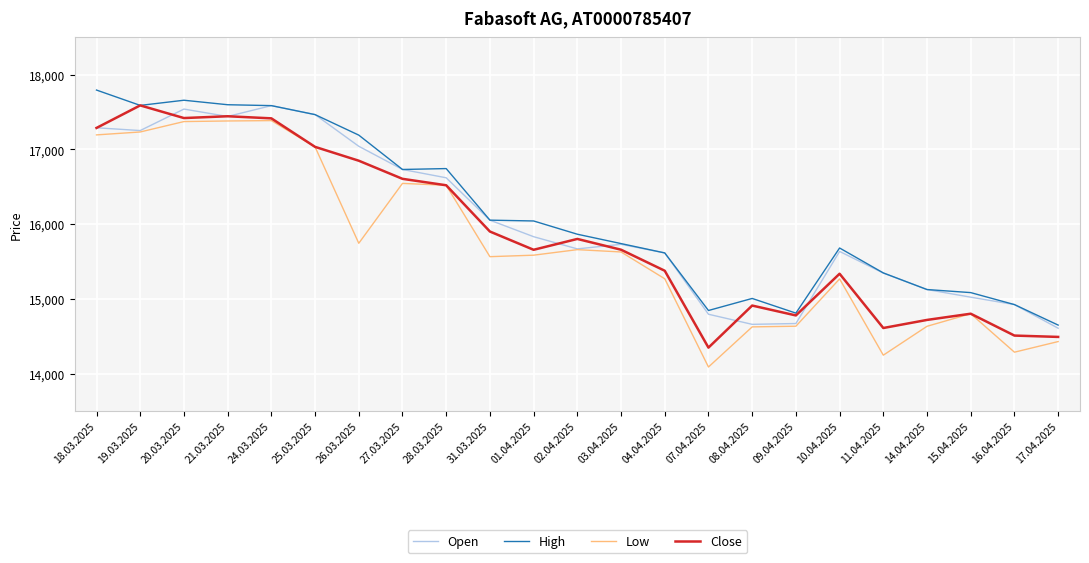

The Low series shows 25577 at 31.03.2025. True or false?

False